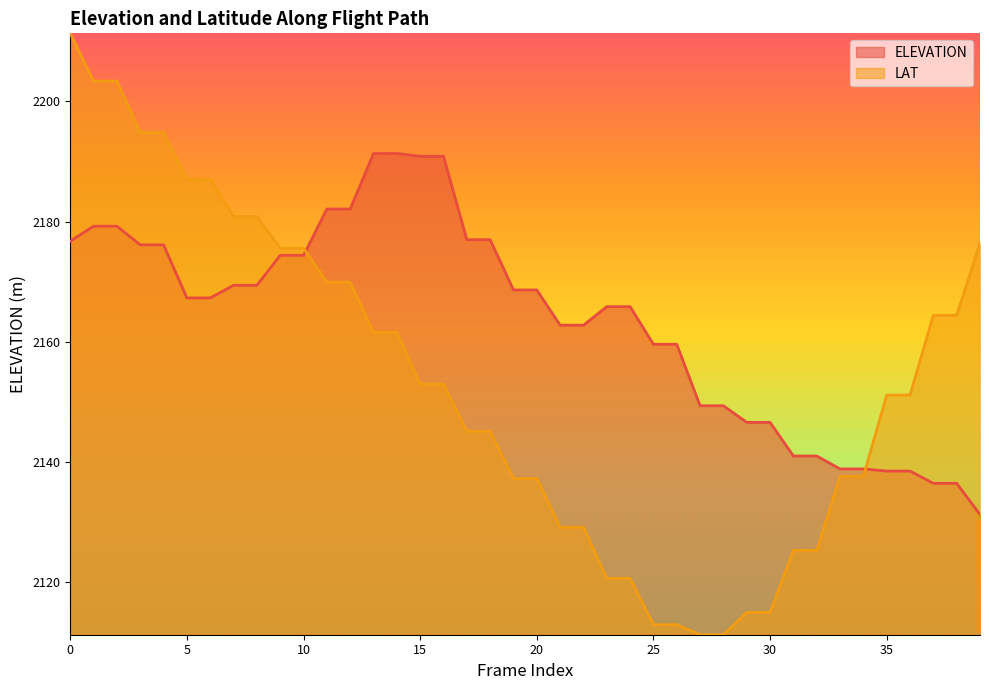

At how many categories does at least one series exceed 2207?

1